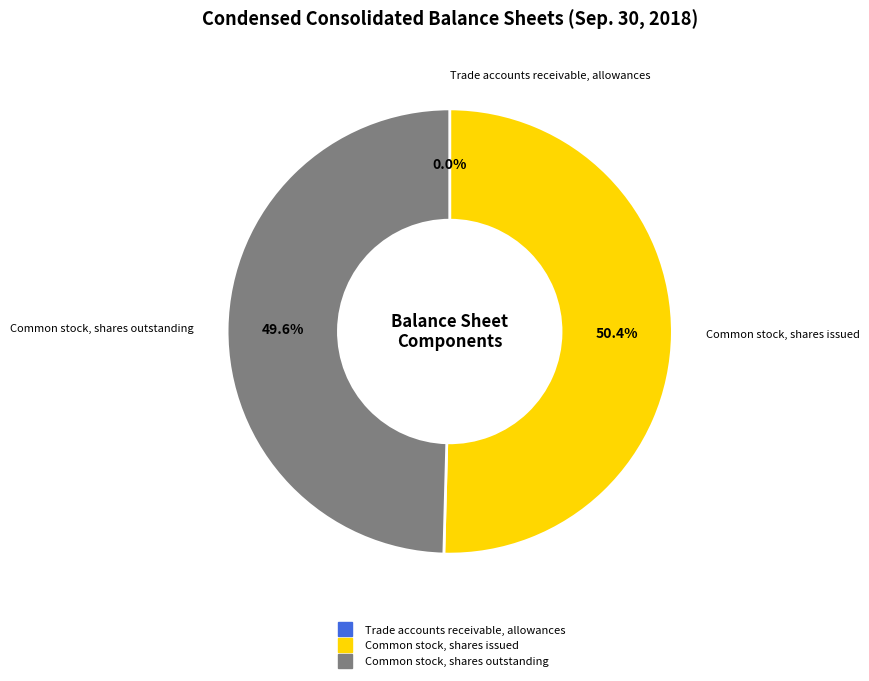

What percentage is NOT represented by Common stock, shares issued?

49.6%